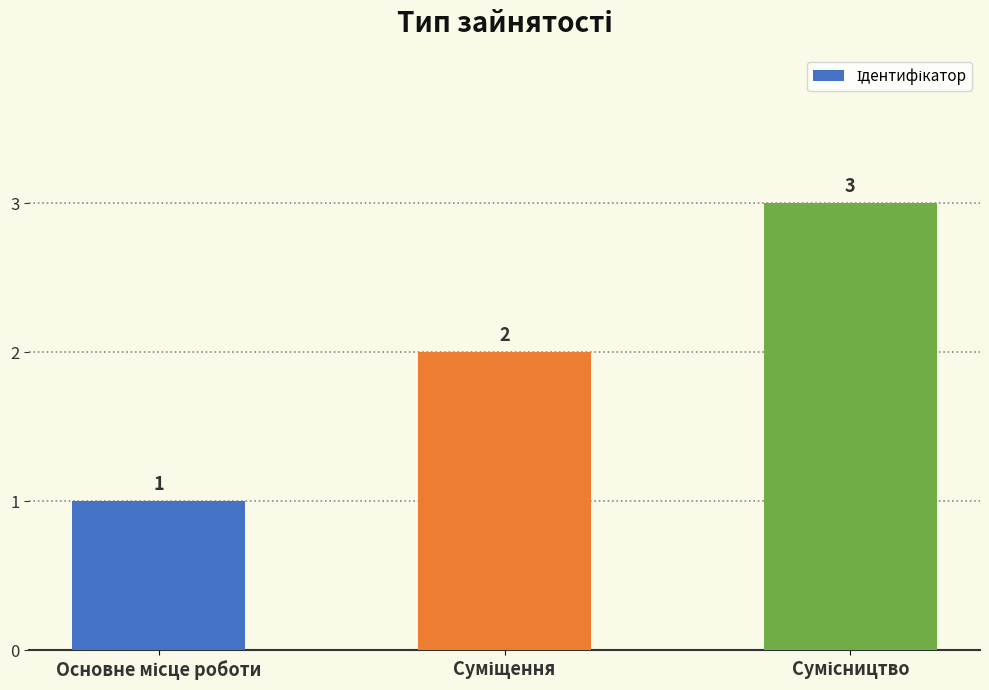

What is the value of the 1st bar from the left?

1